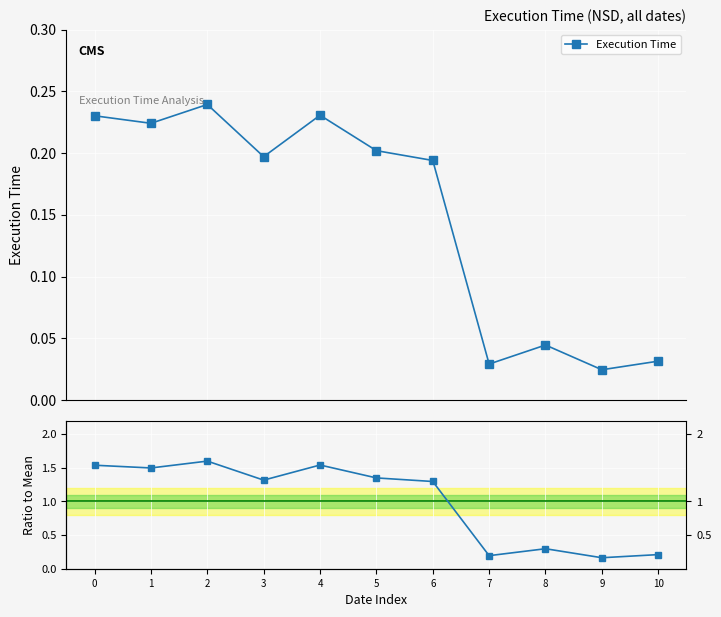

Which series has the largest range (max minus min)?

Ratio to Mean